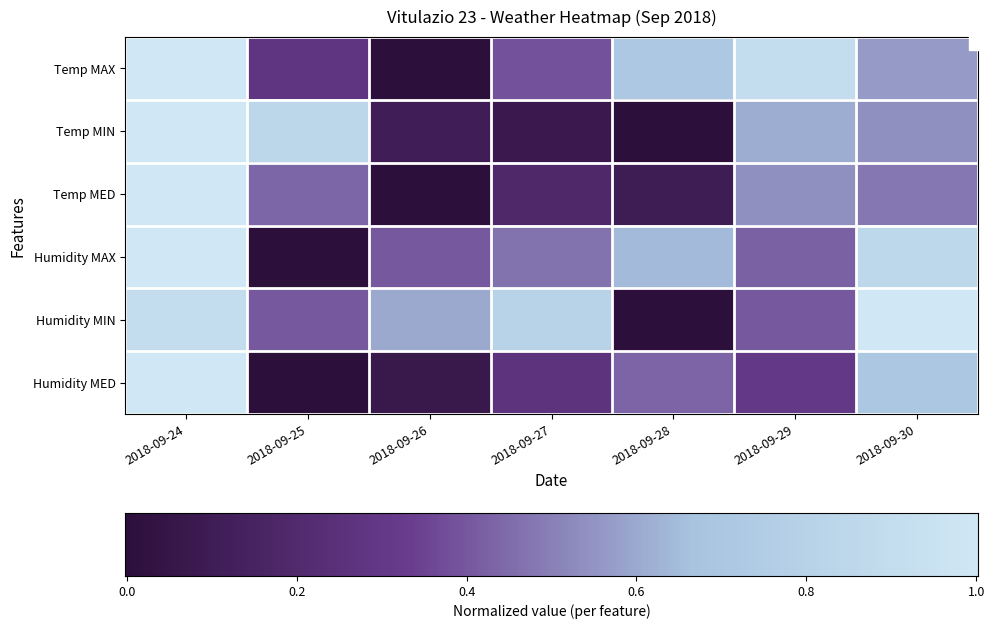

Which category has the lowest value in the Humidity MAX series?

2018-09-25